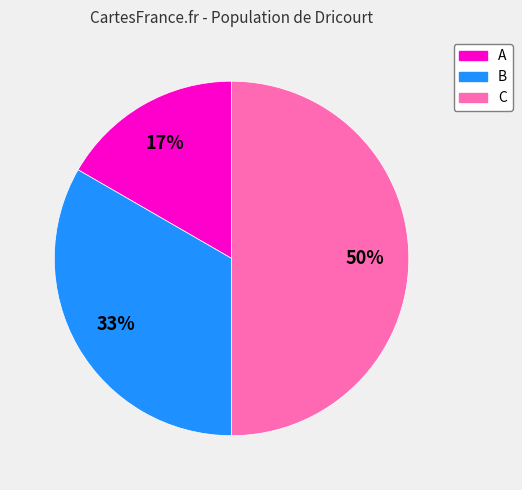

Is A the majority of the pie?

No